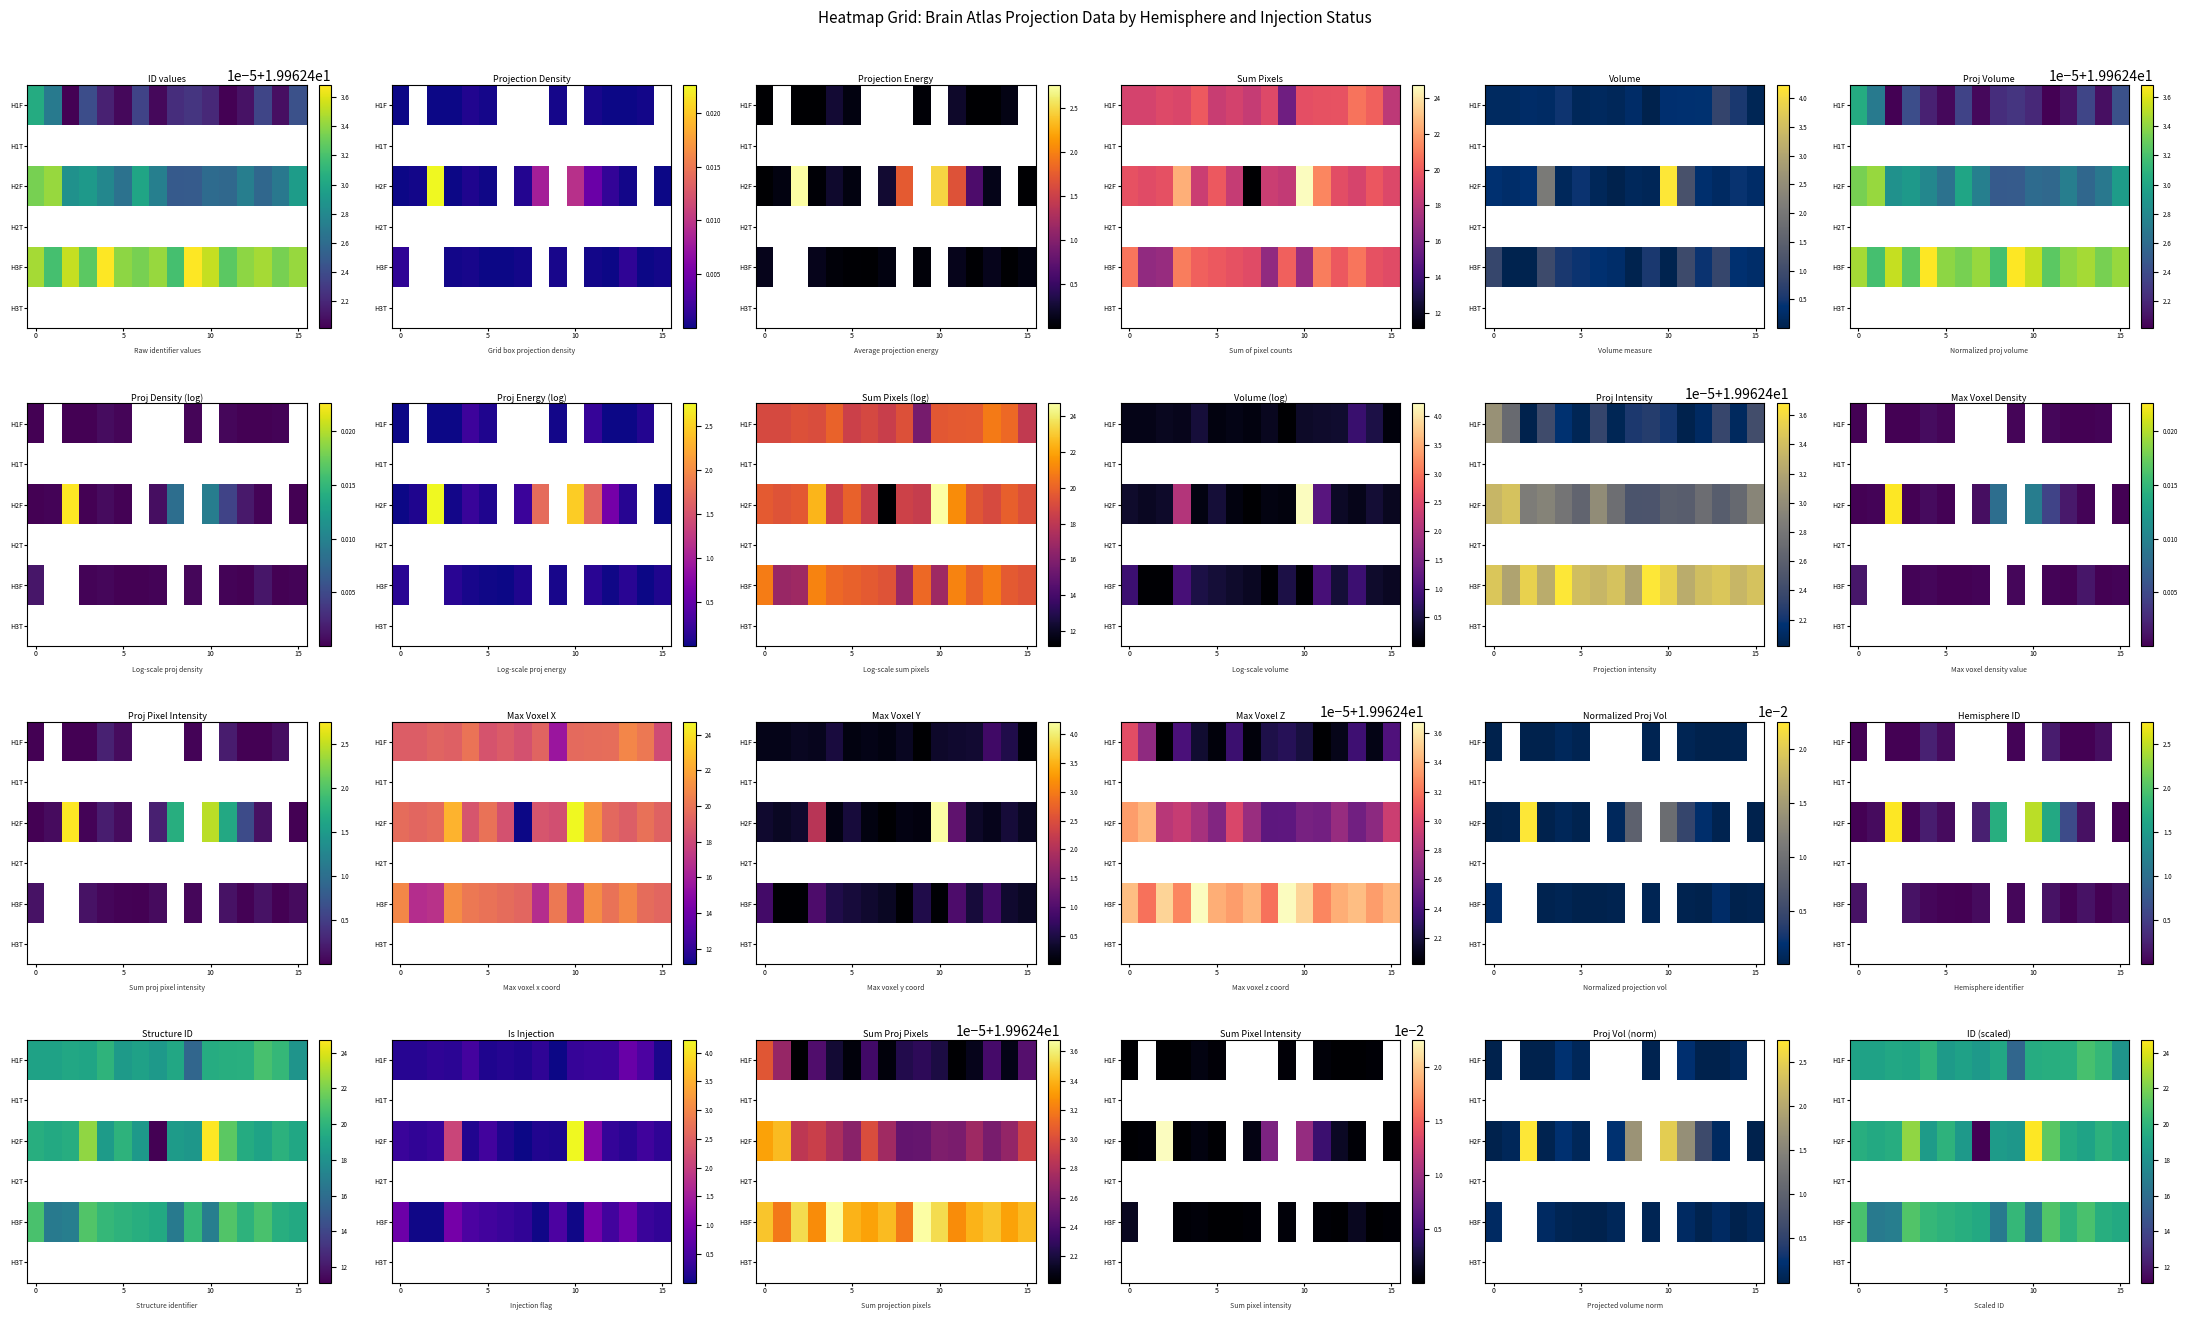

What is the greatest value displayed?

24.7